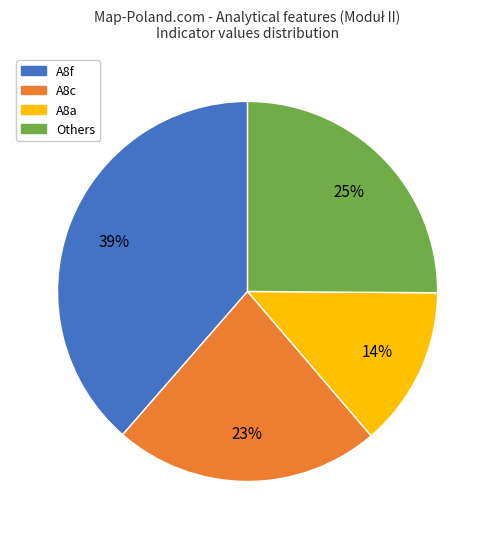

Which has a higher value, Others or A8a?

Others